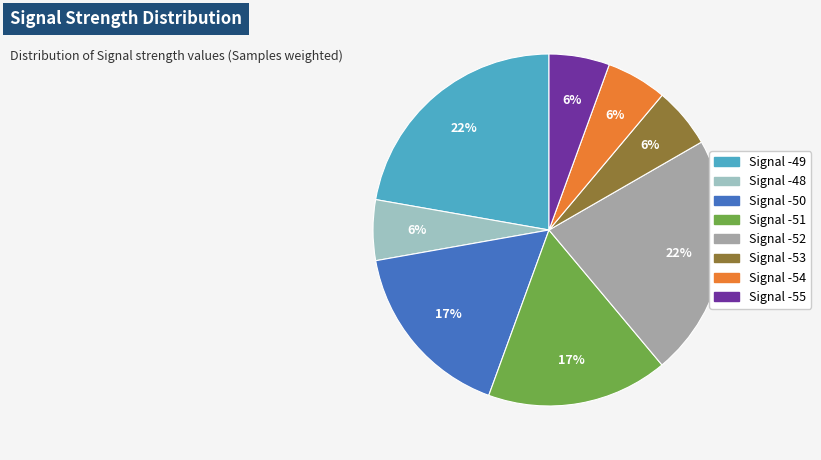

To the nearest percent, what is the average slice percentage?

12%